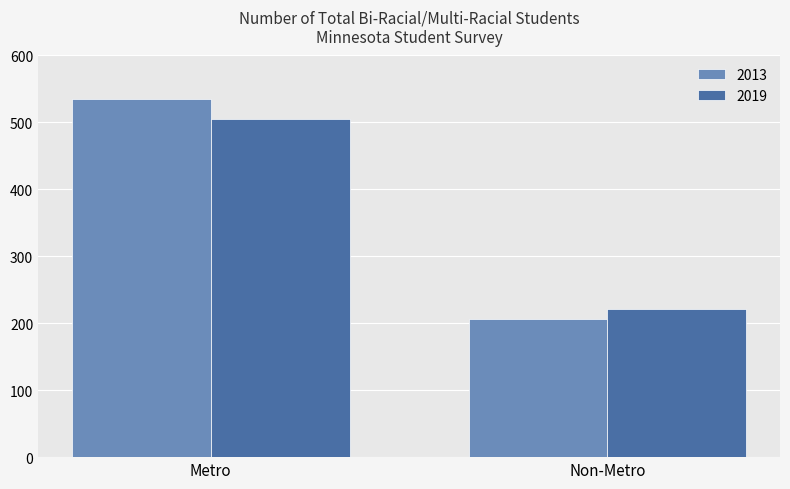

Which series has the largest range (max minus min)?

2013